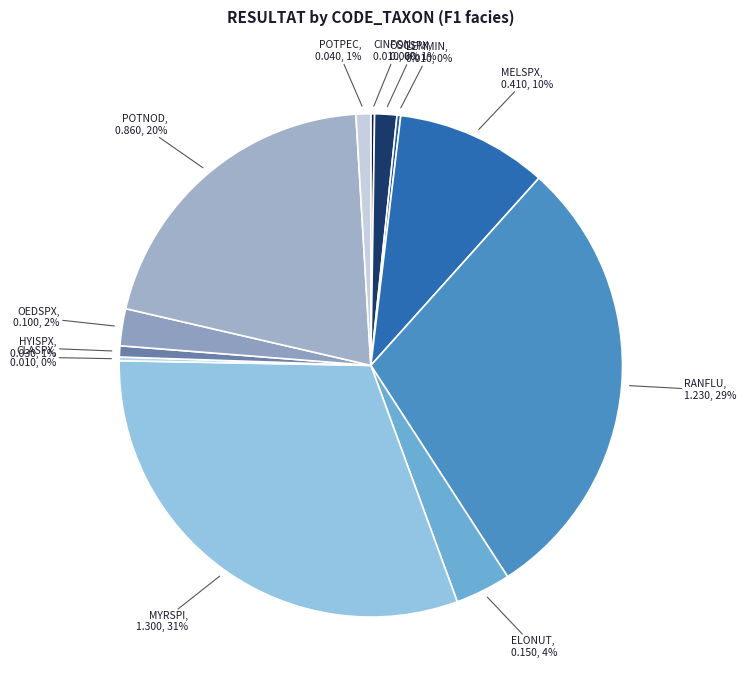

Is there a majority slice in this chart?

No